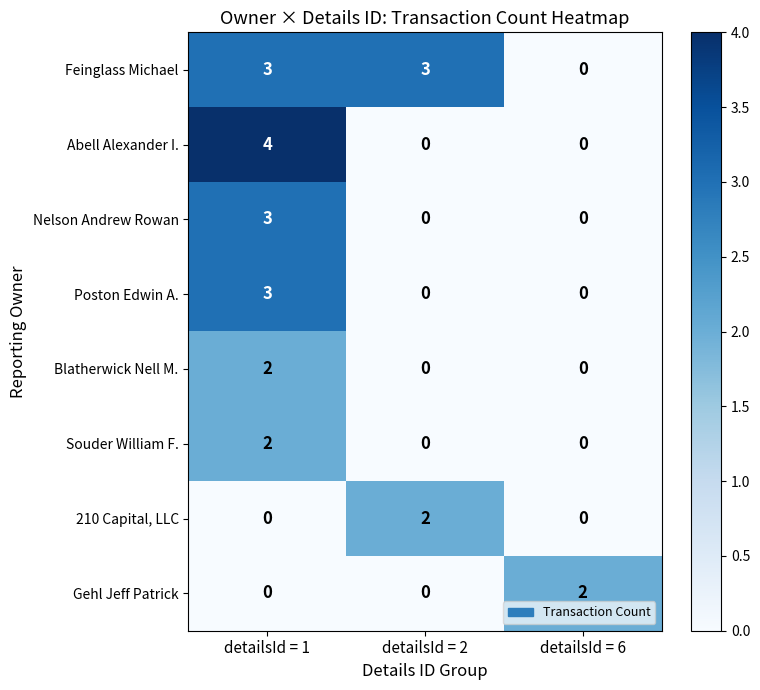

Which series changed the most between detailsId = 1 and detailsId = 6?

Abell Alexander I.